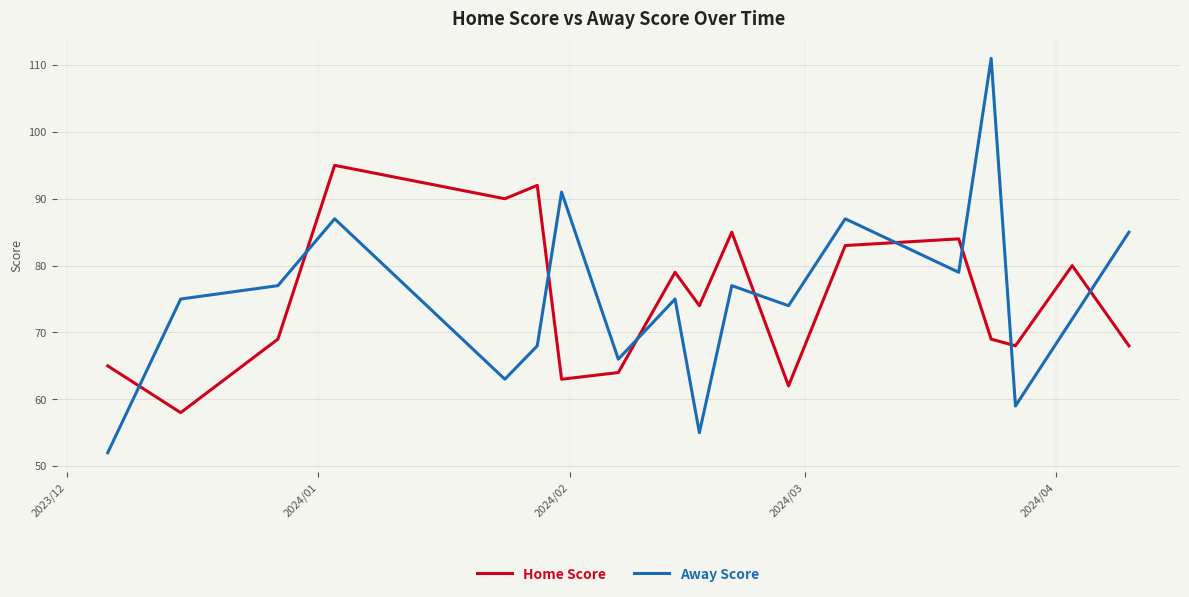

Reading right to left, extract all data points from this chart.

Home Score: 68	80	68	69	84	83	62	85	74	79	64	63	92	90	95	69	58	65
Away Score: 85	72	59	111	79	87	74	77	55	75	66	91	68	63	87	77	75	52